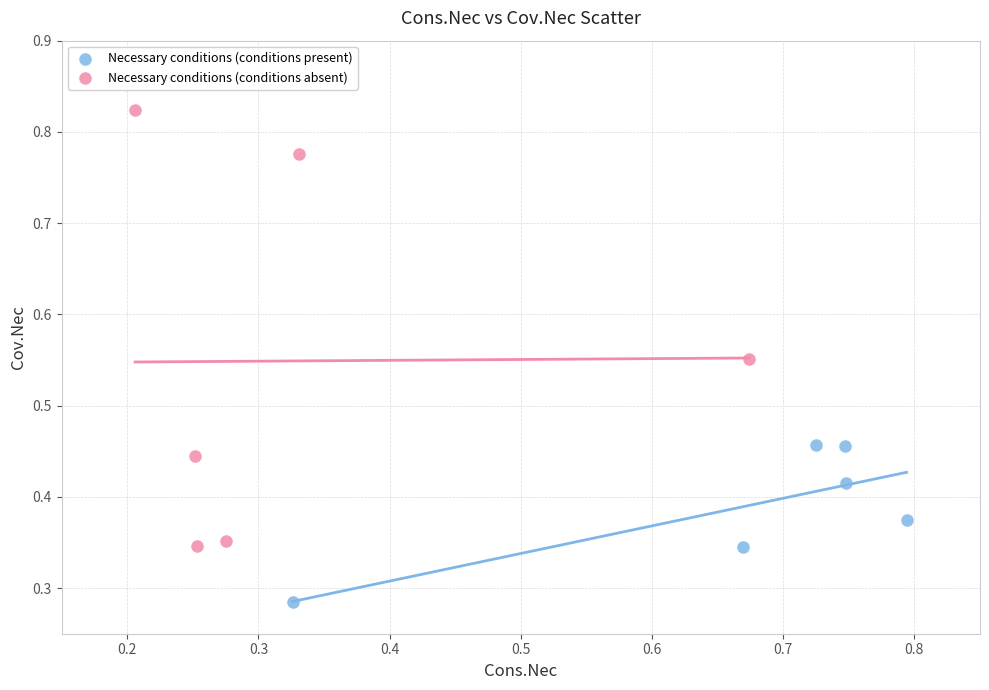

Which series contains the lowest Y value?

Necessary conditions (conditions present)